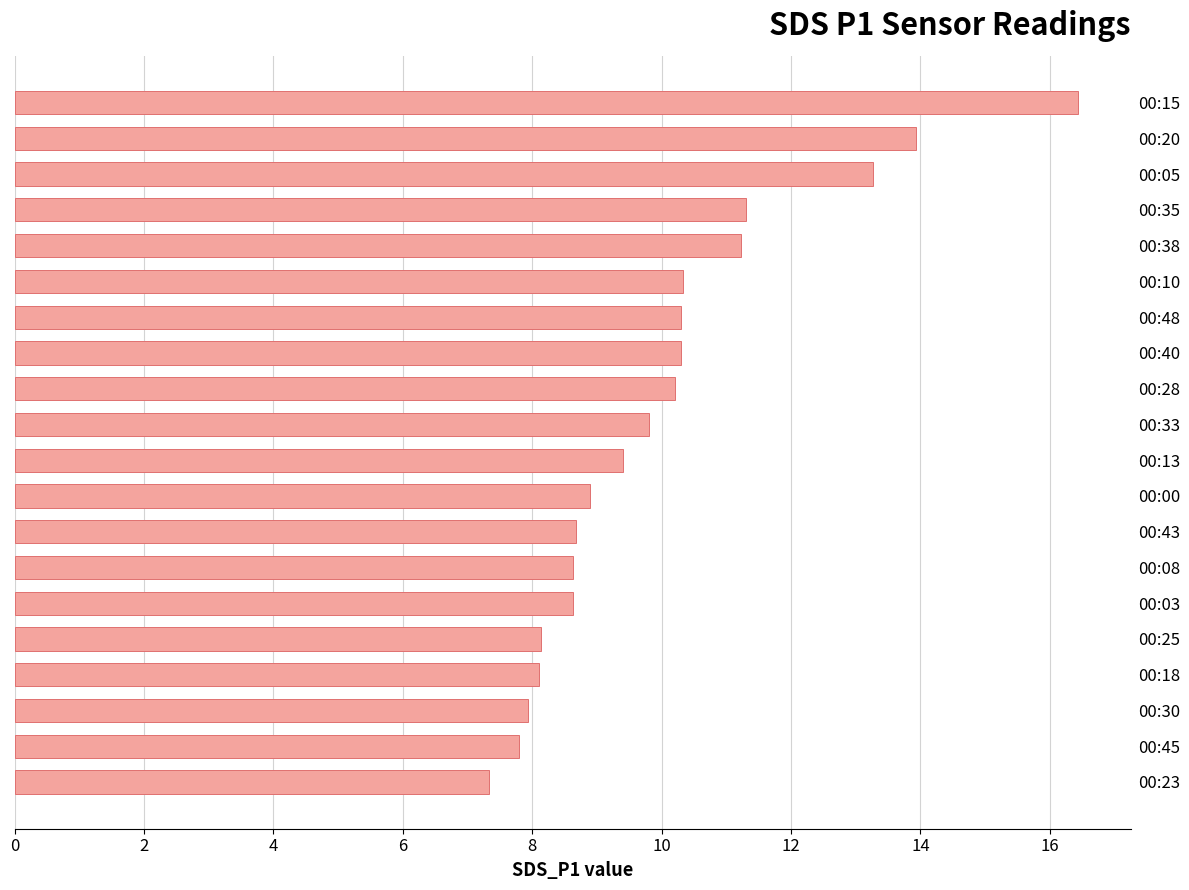

What is the greatest value displayed?

16.4